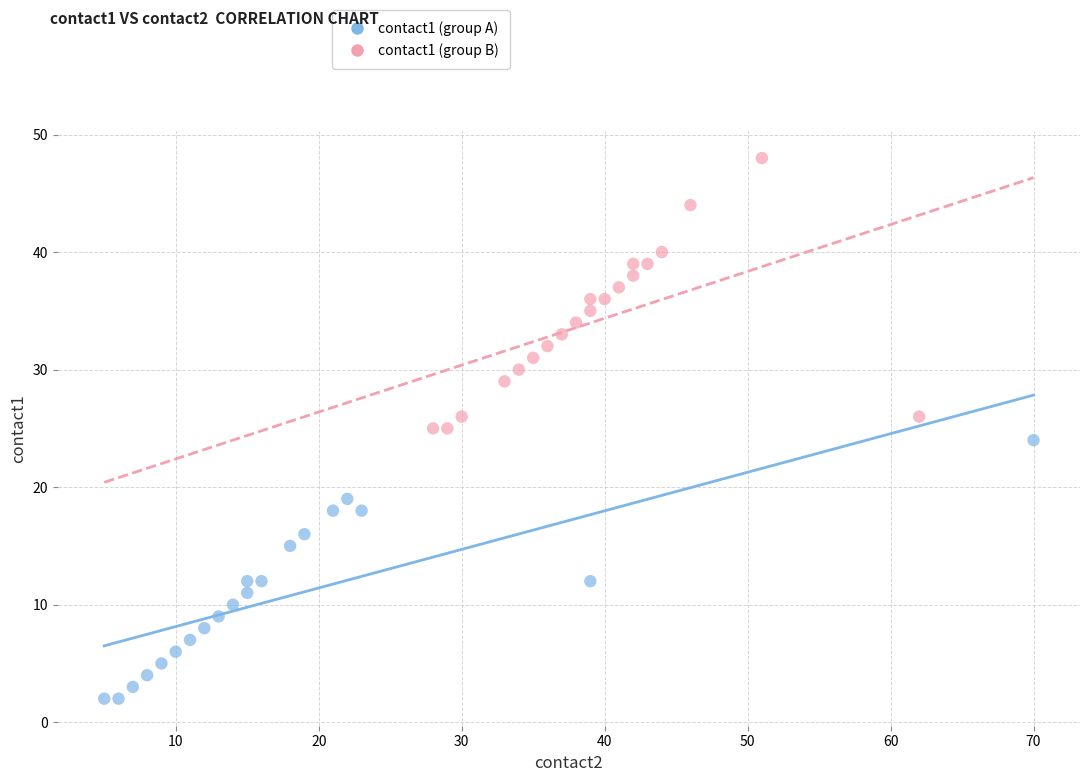

Which series contains the highest Y value?

contact1 (group B)